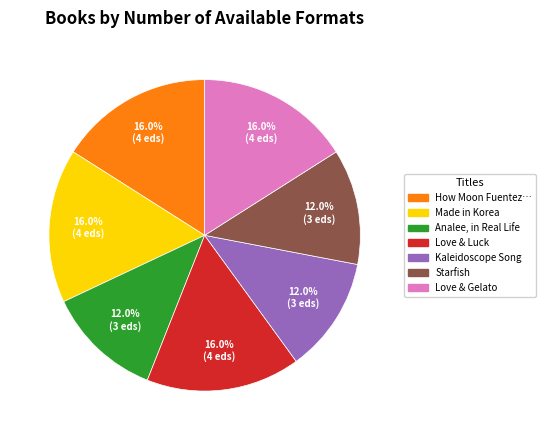

Does any single category account for the majority?

No